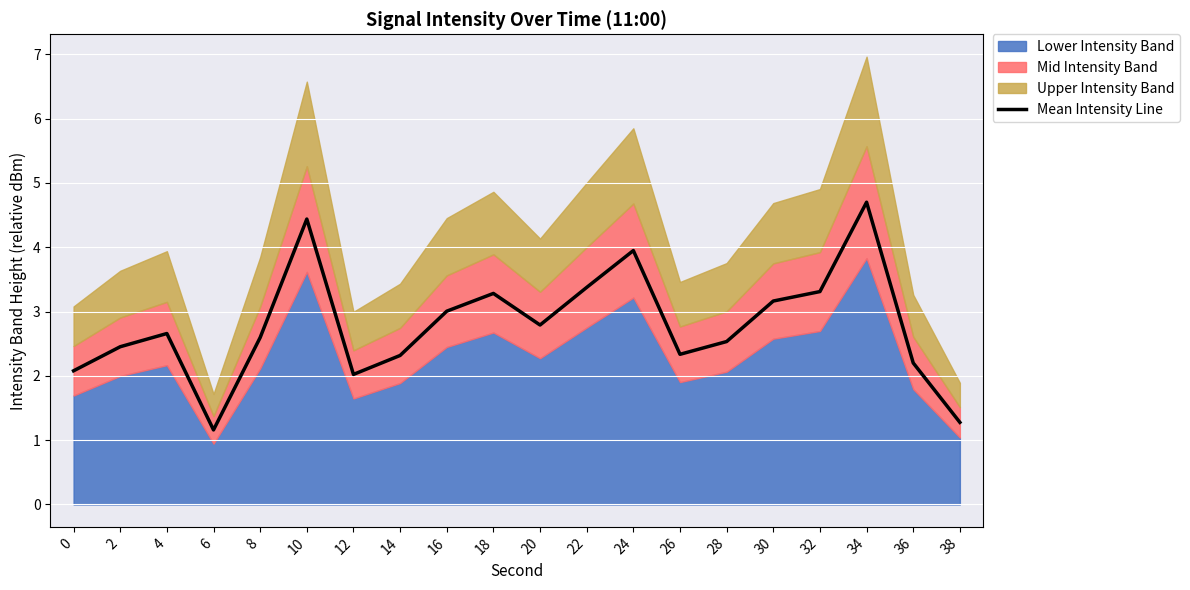

List the labels in order of value, largest first.

34, 10, 24, 22, 32, 18, 30, 16, 20, 4, 8, 28, 2, 26, 14, 36, 0, 12, 38, 6